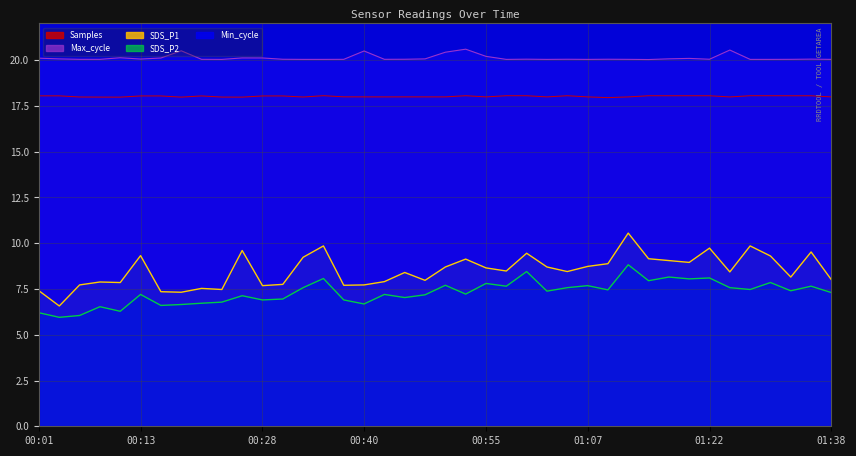

True or false: SDS_P2 and Max_cycle intersect in this chart.

False